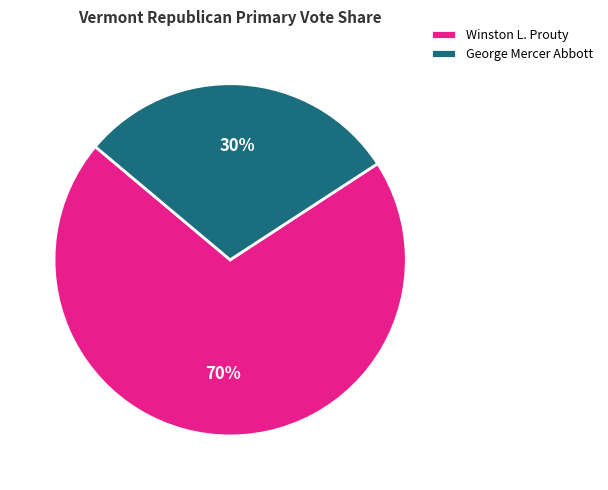

Do Winston L. Prouty and George Mercer Abbott together represent more than half of the pie?

Yes